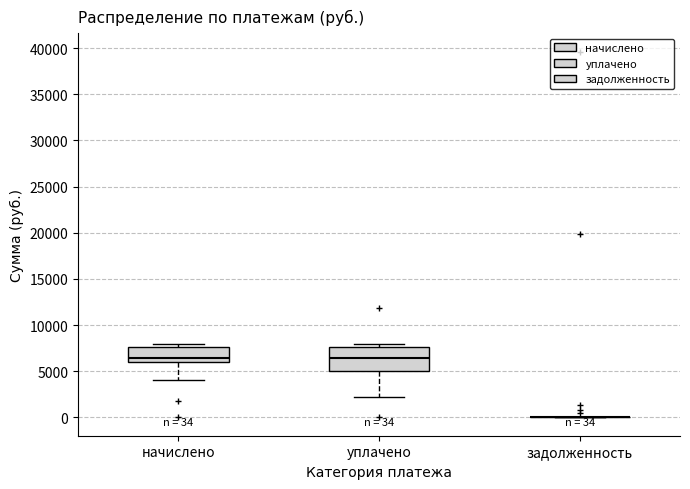

Which box is the tallest, from its lower edge to its upper edge?

уплачено